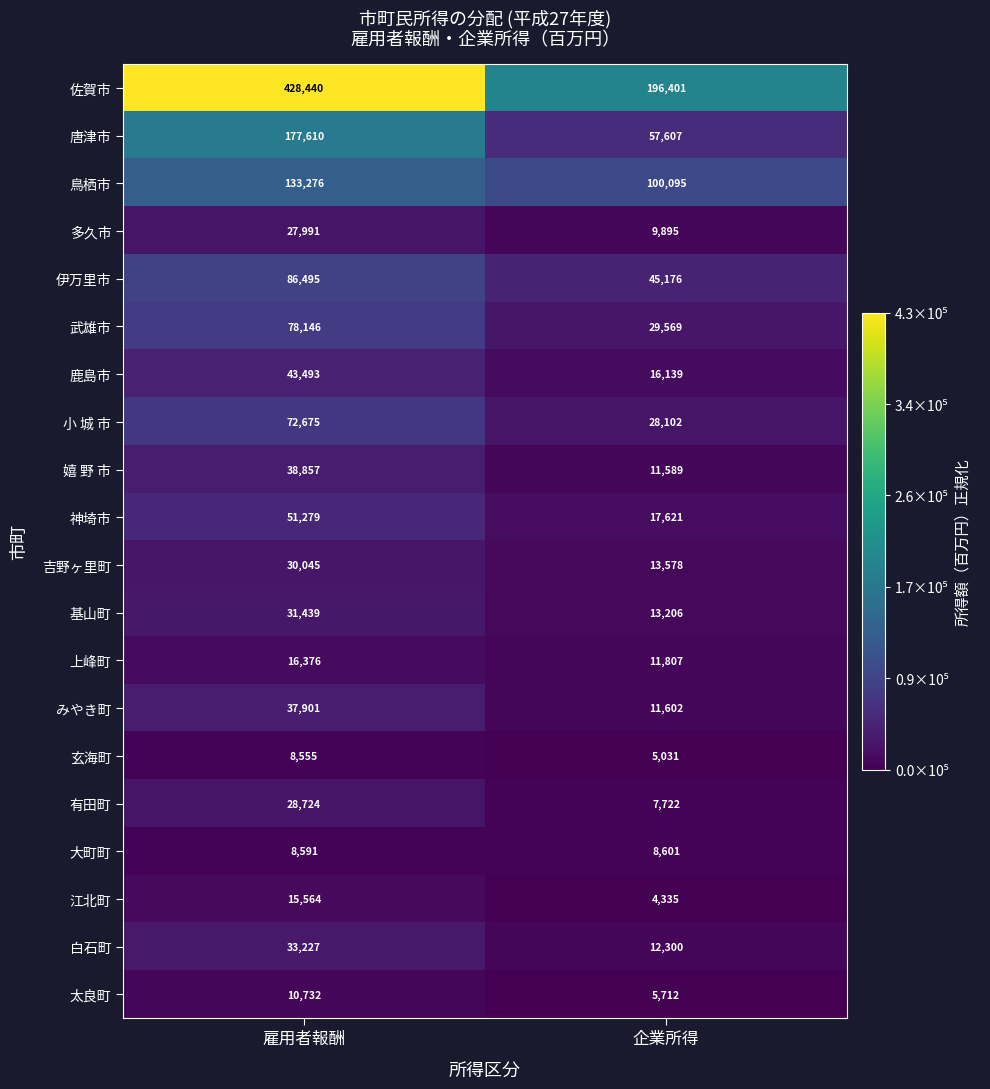

At which category is the sum across all series the highest?

雇用者報酬